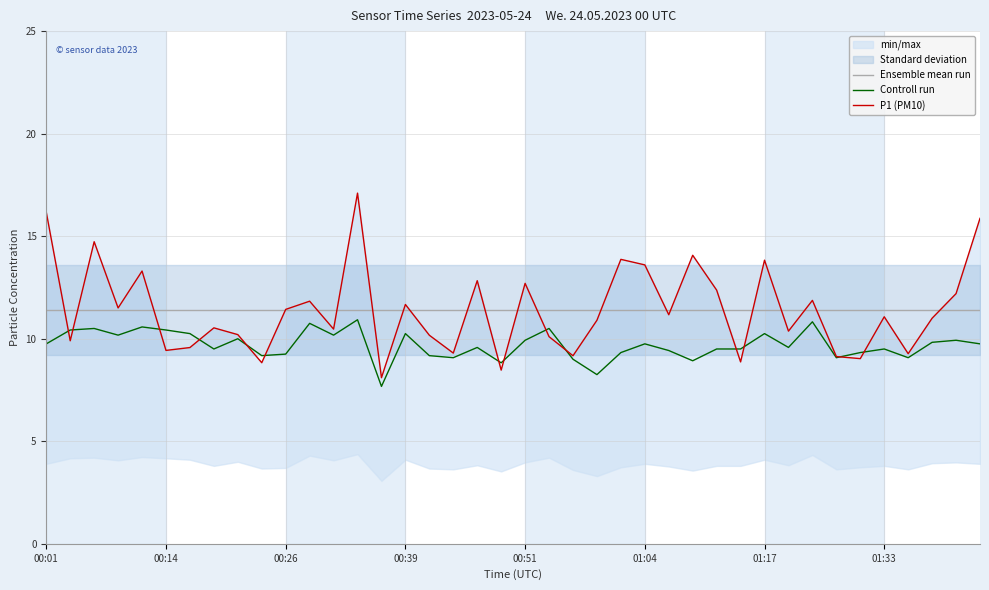

What is the label of the 9th point from the right?

31